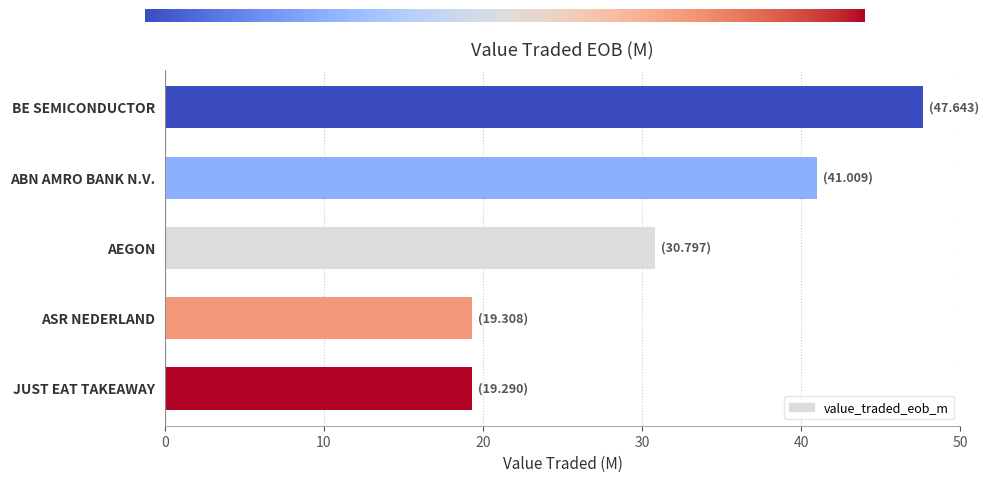

What is the average value?

31.6